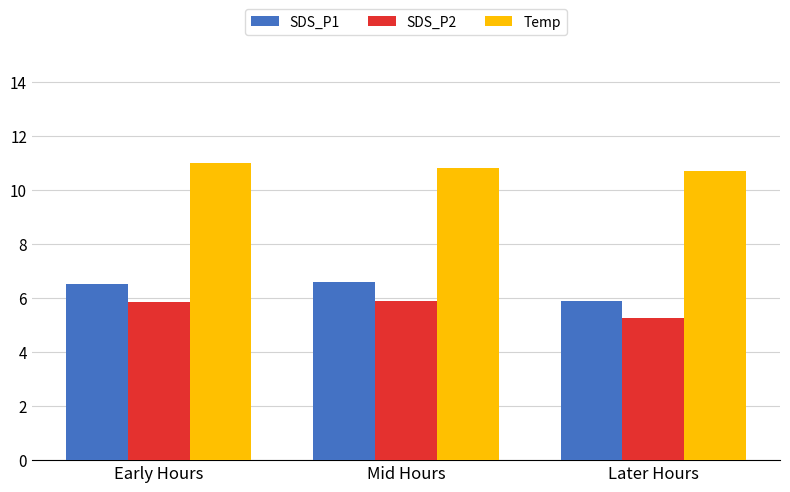

Does the chart contain any negative values?

No